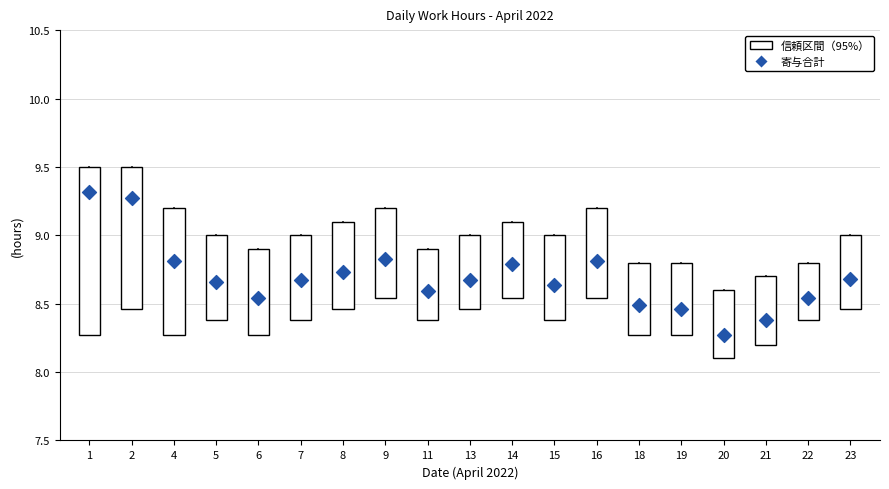

Count the number of points in this scatter plot.

19